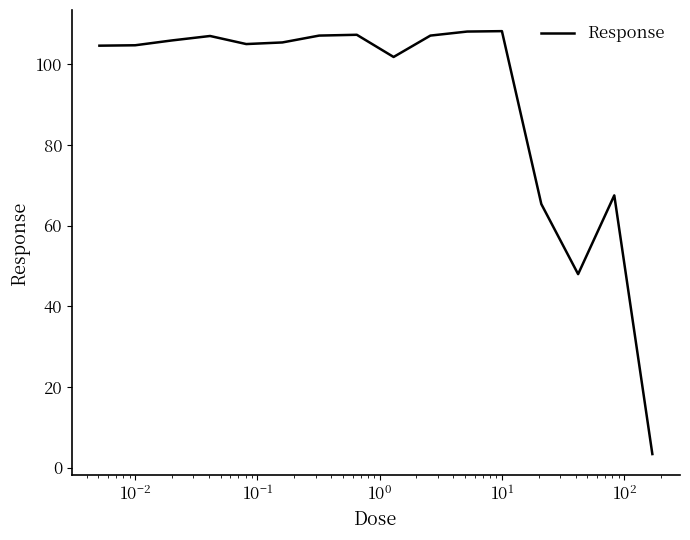

What is the difference between the maximum and minimum values?

104.8